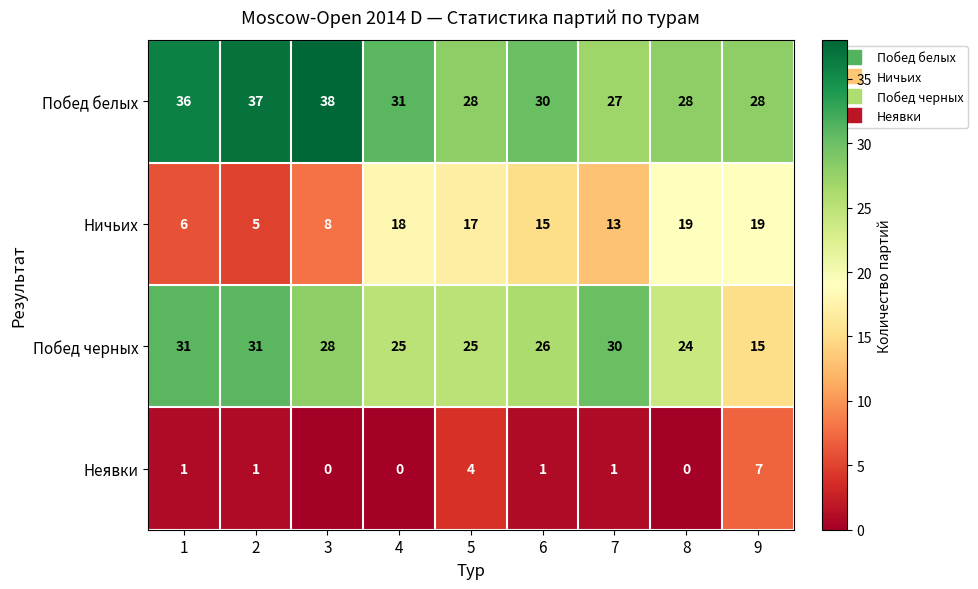

Rank the series at 6 from lowest to highest value.

Неявки, Ничьих, Побед черных, Побед белых